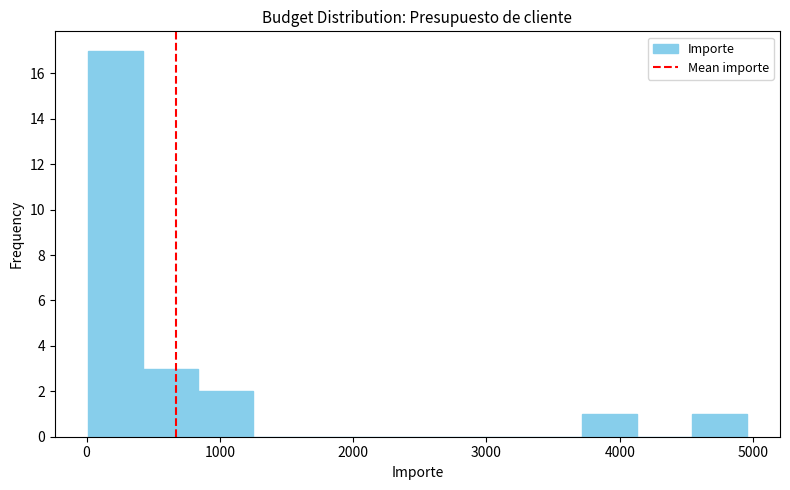

How tall is the bar that spans 800 to 1200 on the x-axis? Neither the bar edges nor the heights are printed on the chart, so give them approximately, as read against the axes.

2